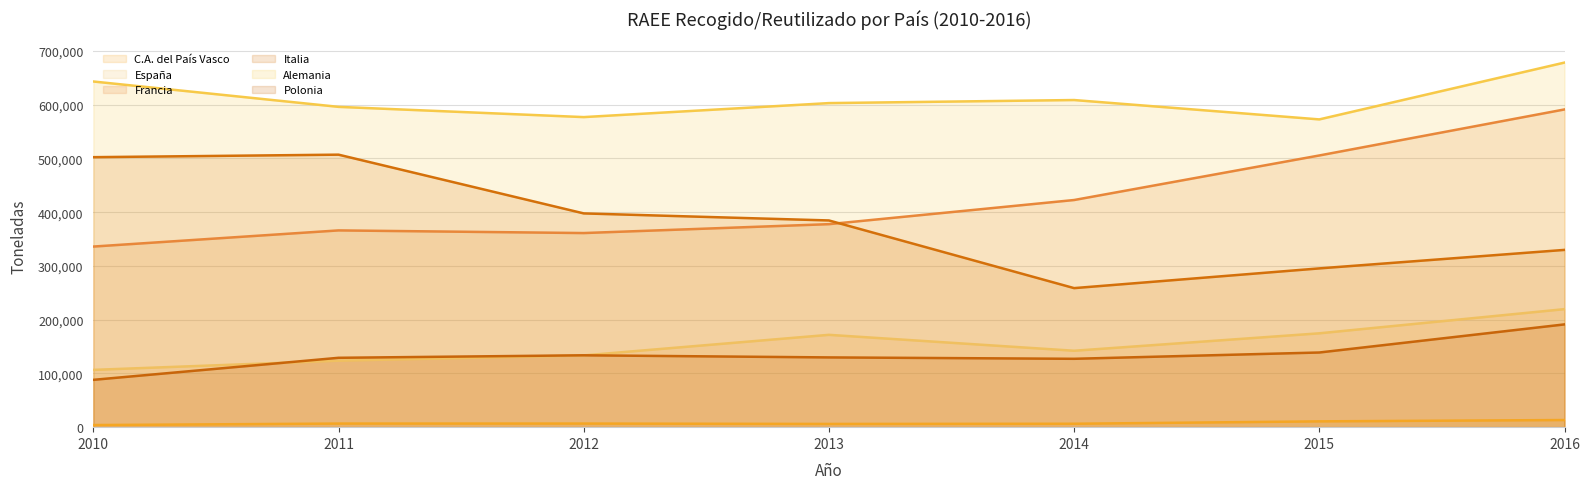

At how many categories does at least one series exceed 174907?

7